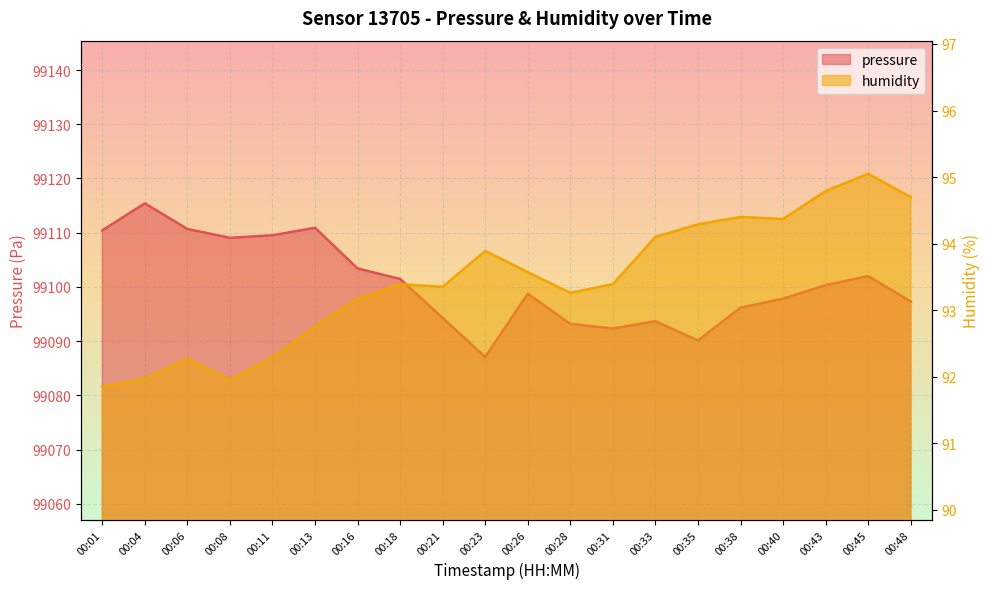

Rank the series at 00:45 from lowest to highest value.

humidity, pressure